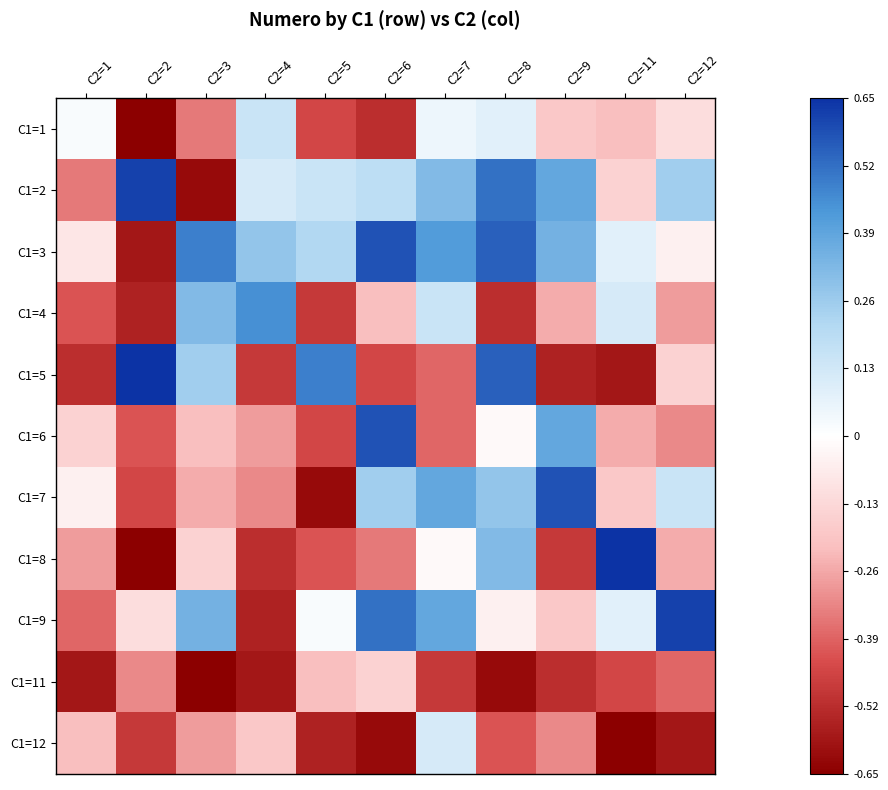

Which series changed the most between C2=9 and C2=12?

C1=9